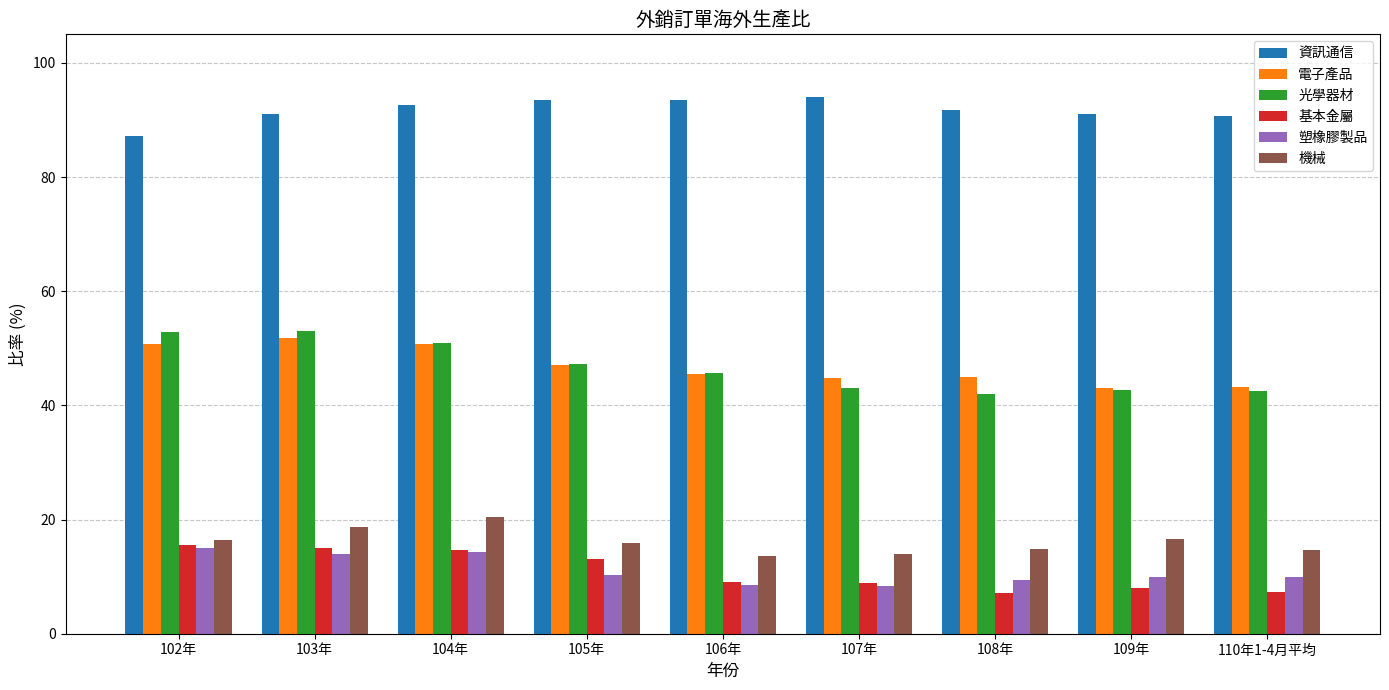

What is the sum of the 機械 values at 102年 and 105年?

32.5